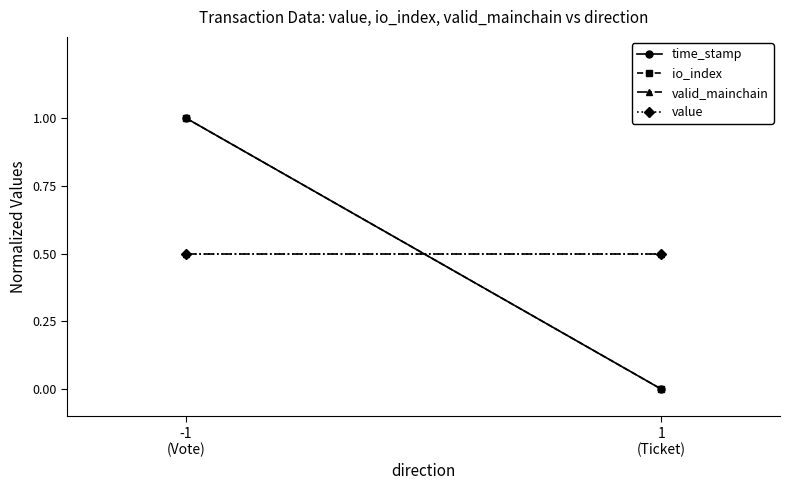

How many lines are shown in the chart?

4